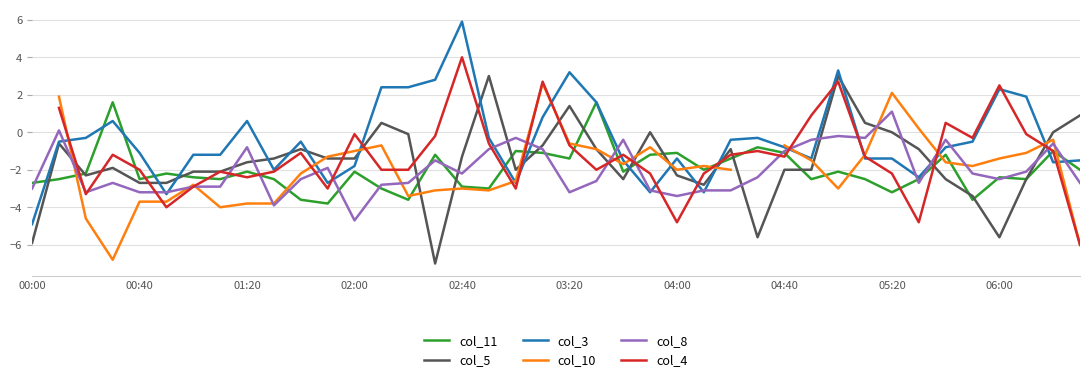

What is the value of the col_4 point at the 11th from the left?

-1.1